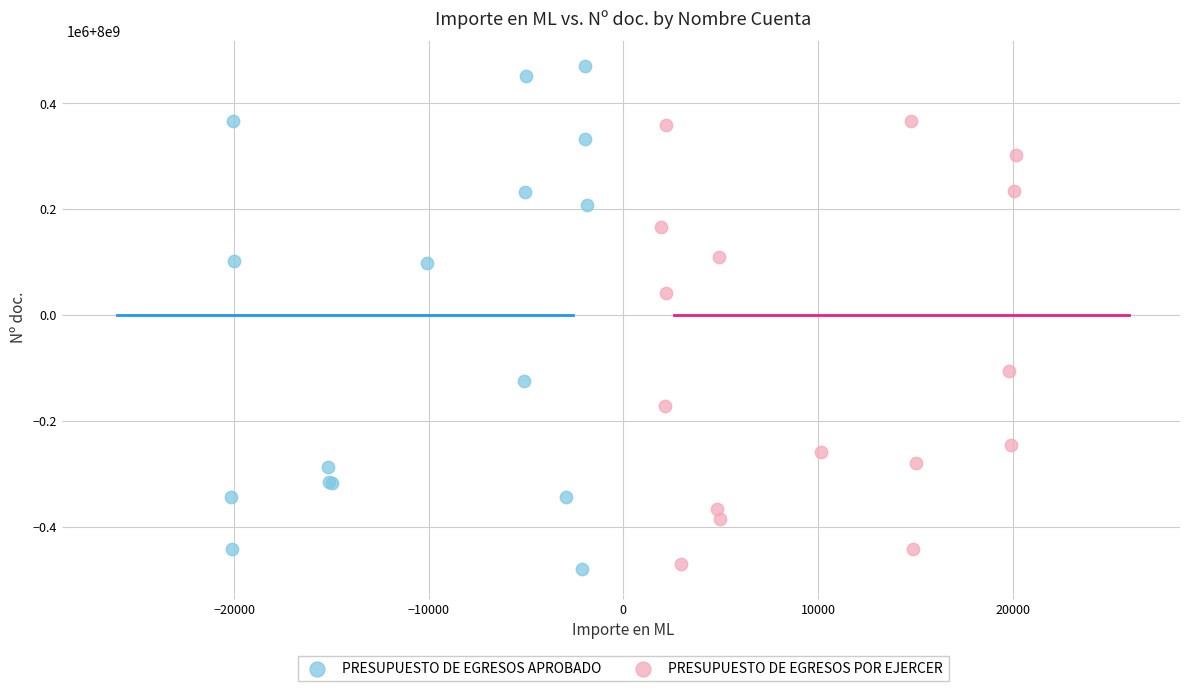

Which series contains the highest Y value?

PRESUPUESTO DE EGRESOS APROBADO